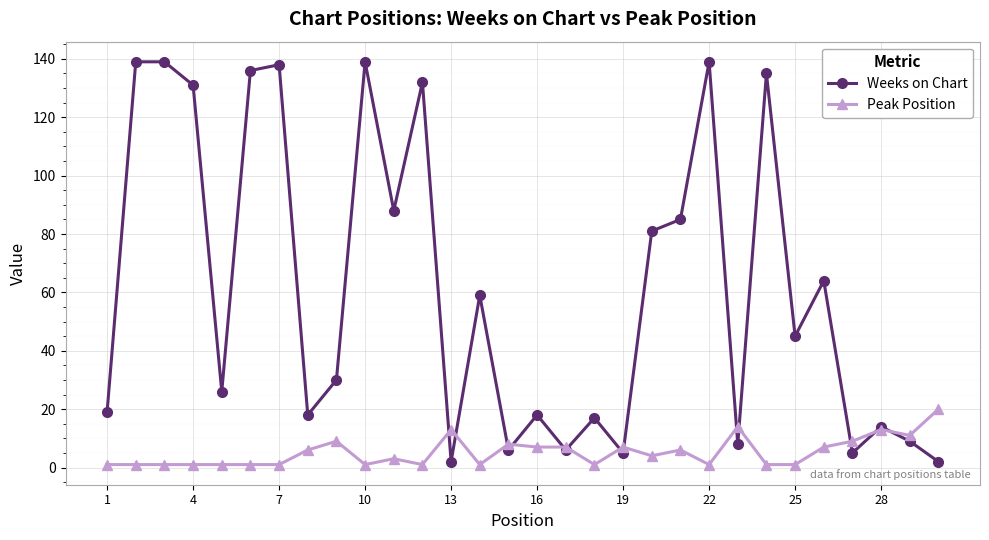

Which series has the widest spread of values?

Weeks on Chart